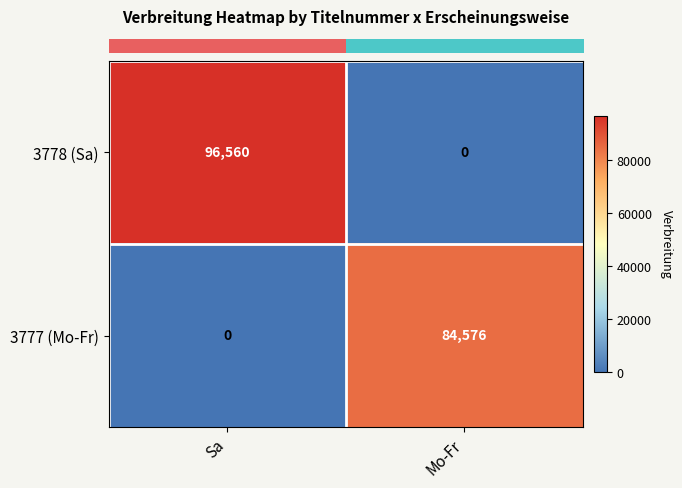

List the series in order of their overall mean, highest first.

3778 (Sa), 3777 (Mo-Fr)